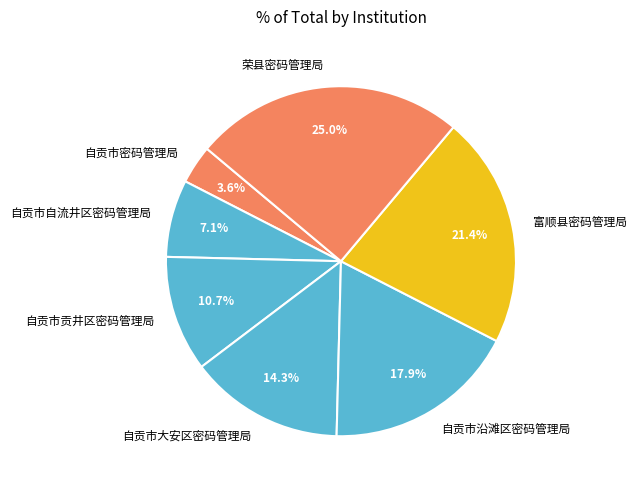

Between 荣县密码管理局 and 自贡市贡井区密码管理局, which is larger?

荣县密码管理局